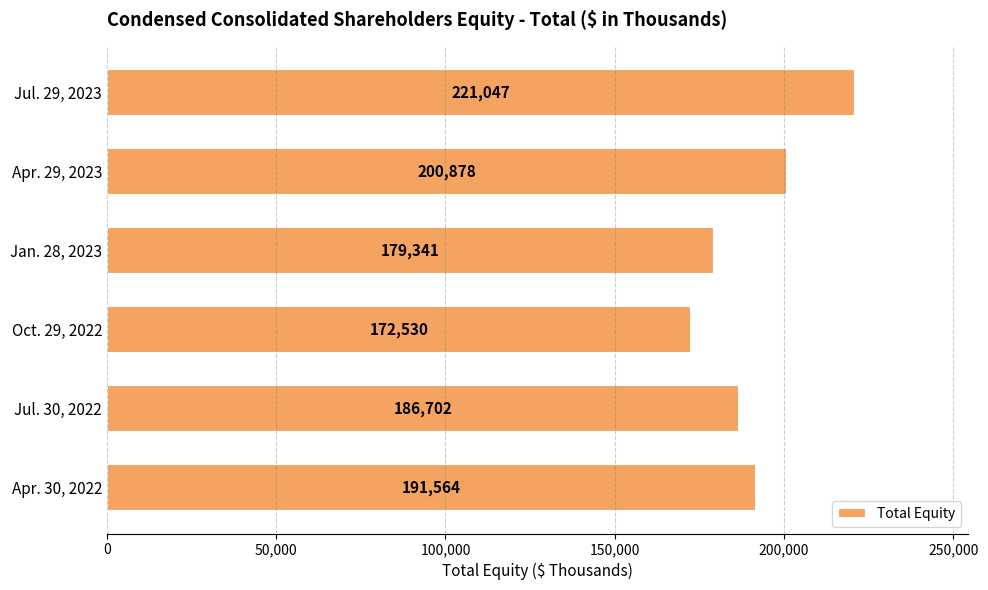

Count the values in the range 179341 to 200878.

4